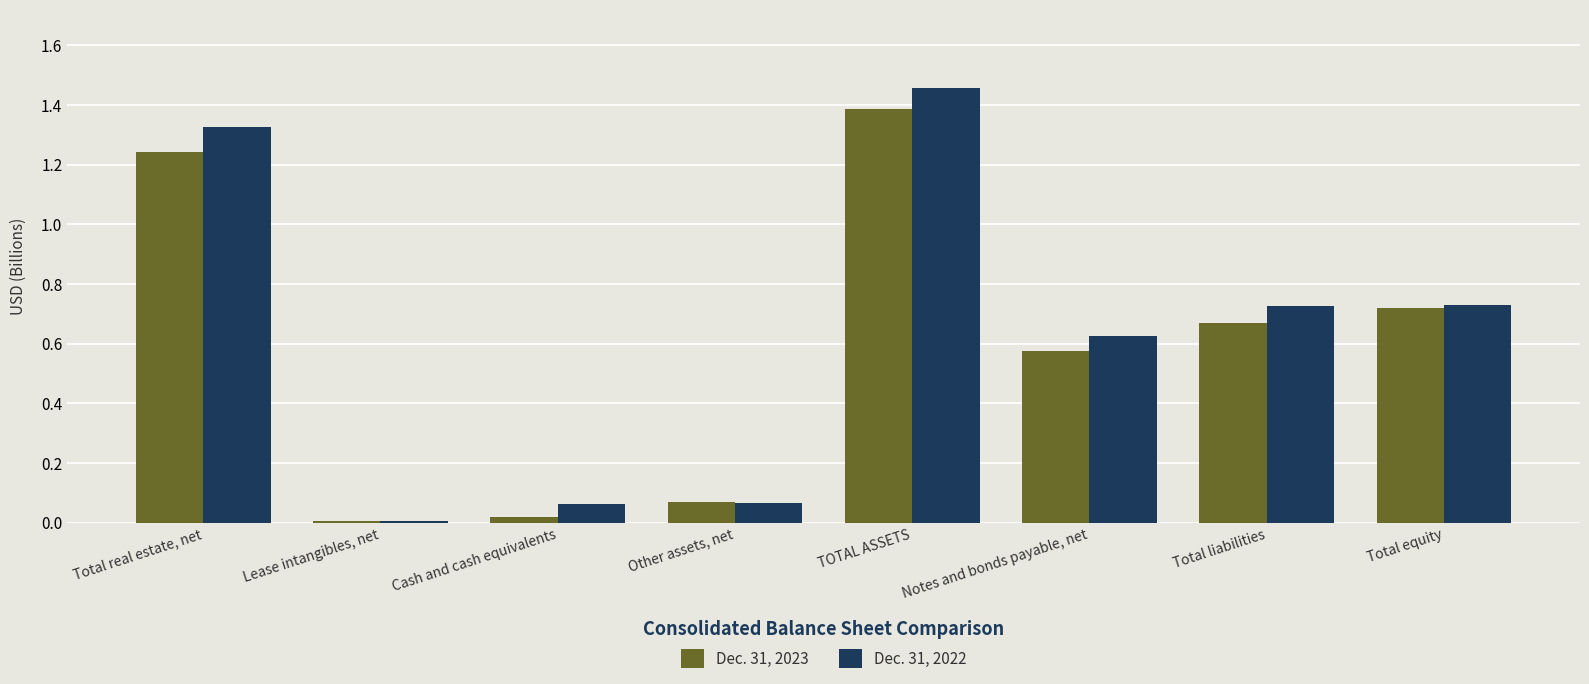

How many groups of bars are there?

8